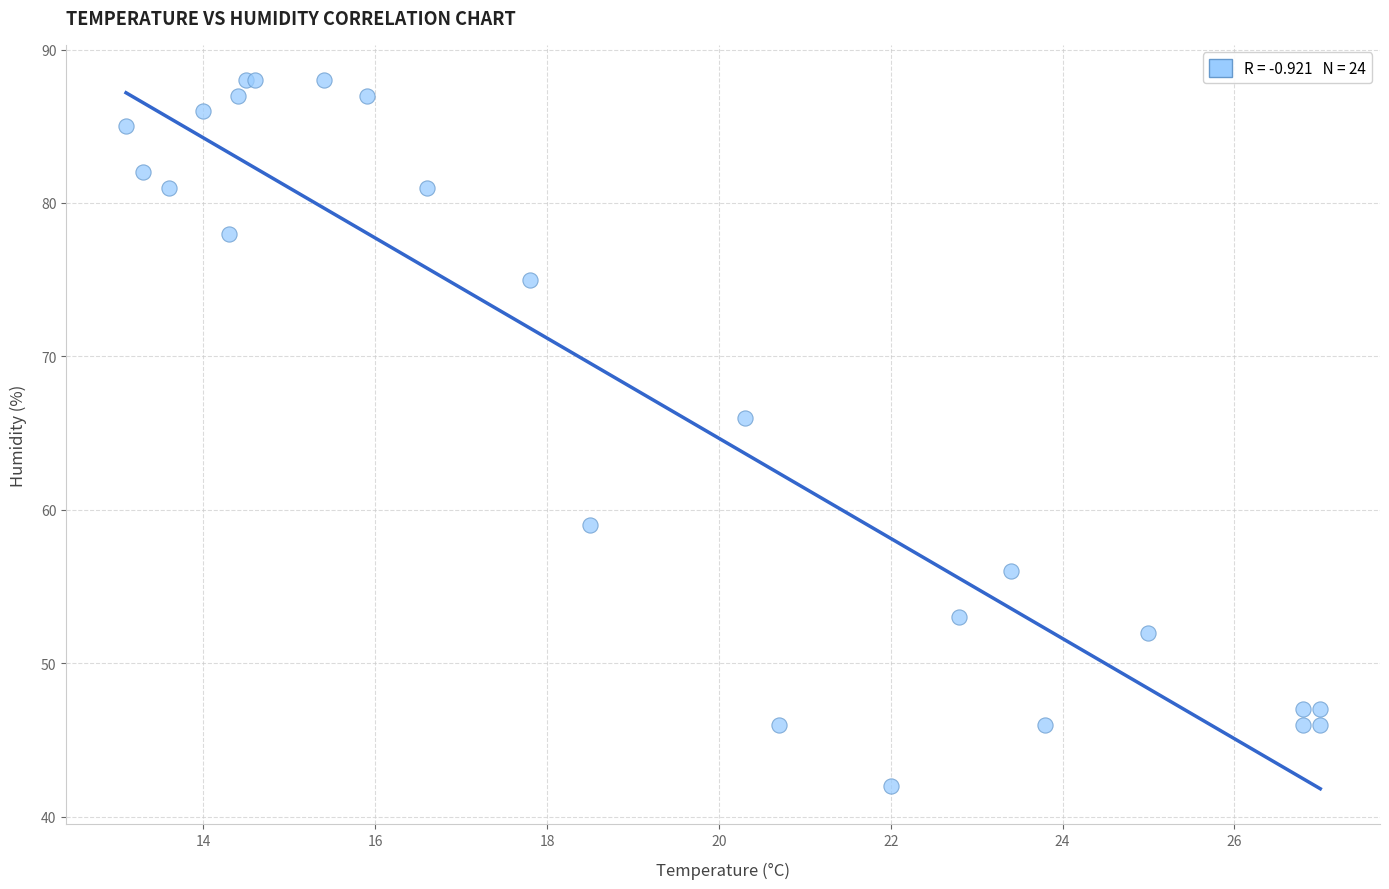

What Y value in the scatter plot is closest to 65?

66